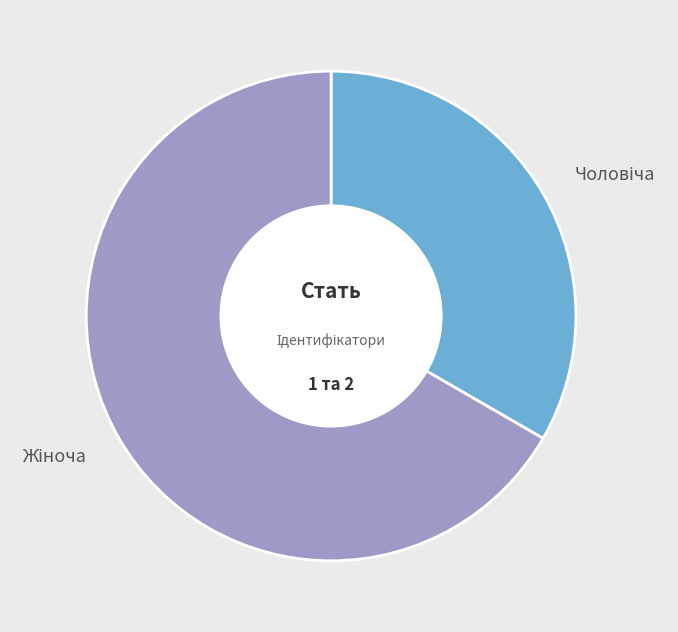

Does any single category account for the majority?

Yes